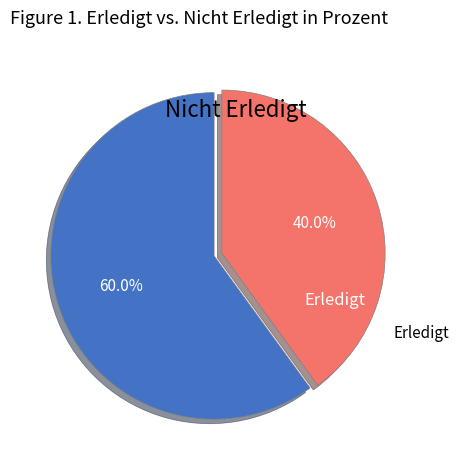

Does any single category account for the majority?

Yes